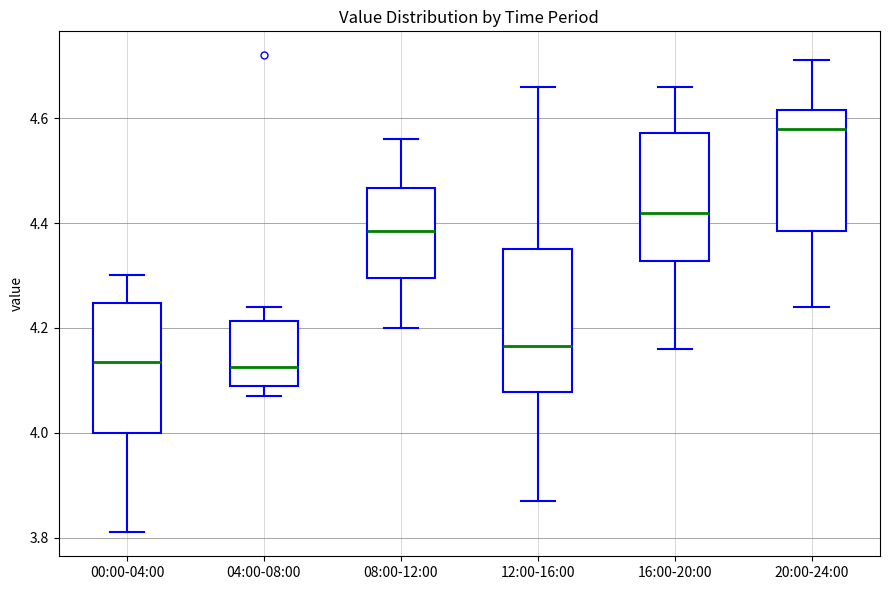

Reading left to right, transcribe this box plot: for each box, give where its median line is, the range the box spans, and where its two whiskers end, as read against the y-axis. The values are not printed on the chart, so give them approximately, as read against the axis.

00:00-04:00: median 4.14, box 4.00 to 4.24, whiskers 3.82 to 4.30
04:00-08:00: median 4.12, box 4.10 to 4.22, whiskers 4.08 to 4.24
08:00-12:00: median 4.38, box 4.30 to 4.46, whiskers 4.20 to 4.56
12:00-16:00: median 4.16, box 4.08 to 4.36, whiskers 3.88 to 4.66
16:00-20:00: median 4.42, box 4.32 to 4.58, whiskers 4.16 to 4.66
20:00-24:00: median 4.58, box 4.38 to 4.62, whiskers 4.24 to 4.72